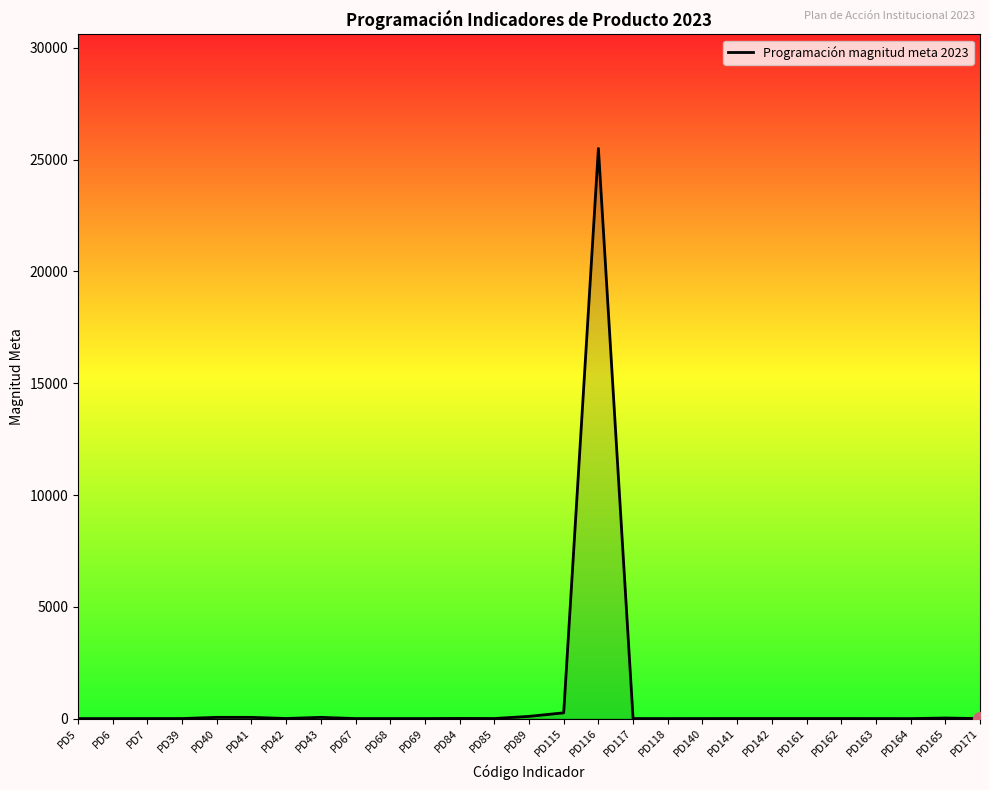

True or false: there are more than 2 points higher than both neighbors.

True